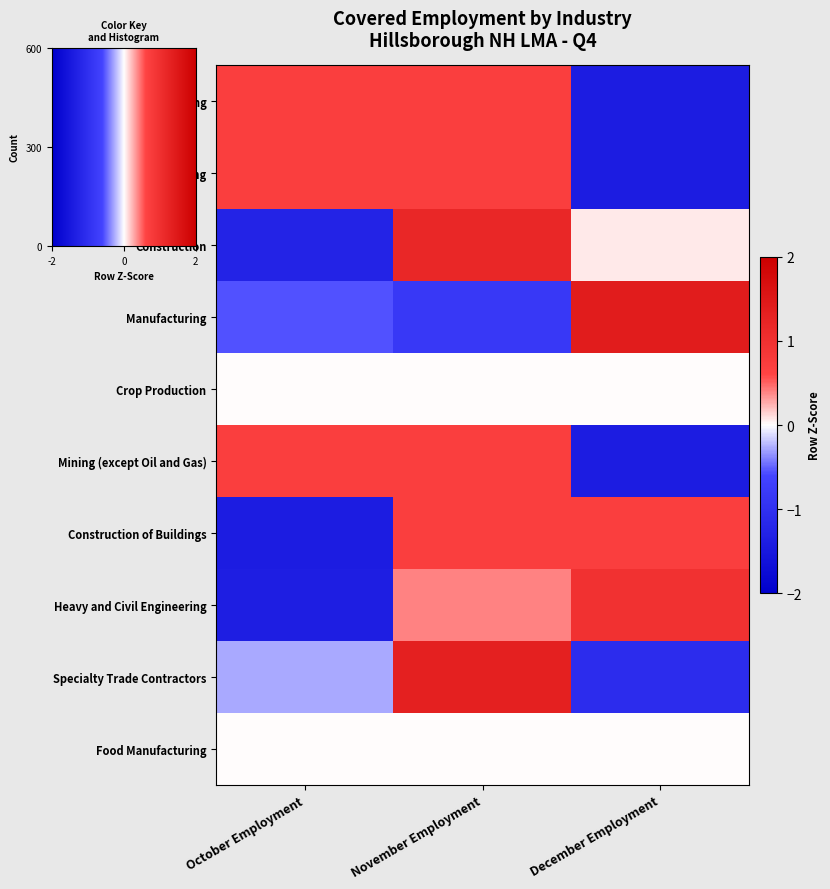

The value of Manufacturing at December Employment is 2.4. True or false?

False